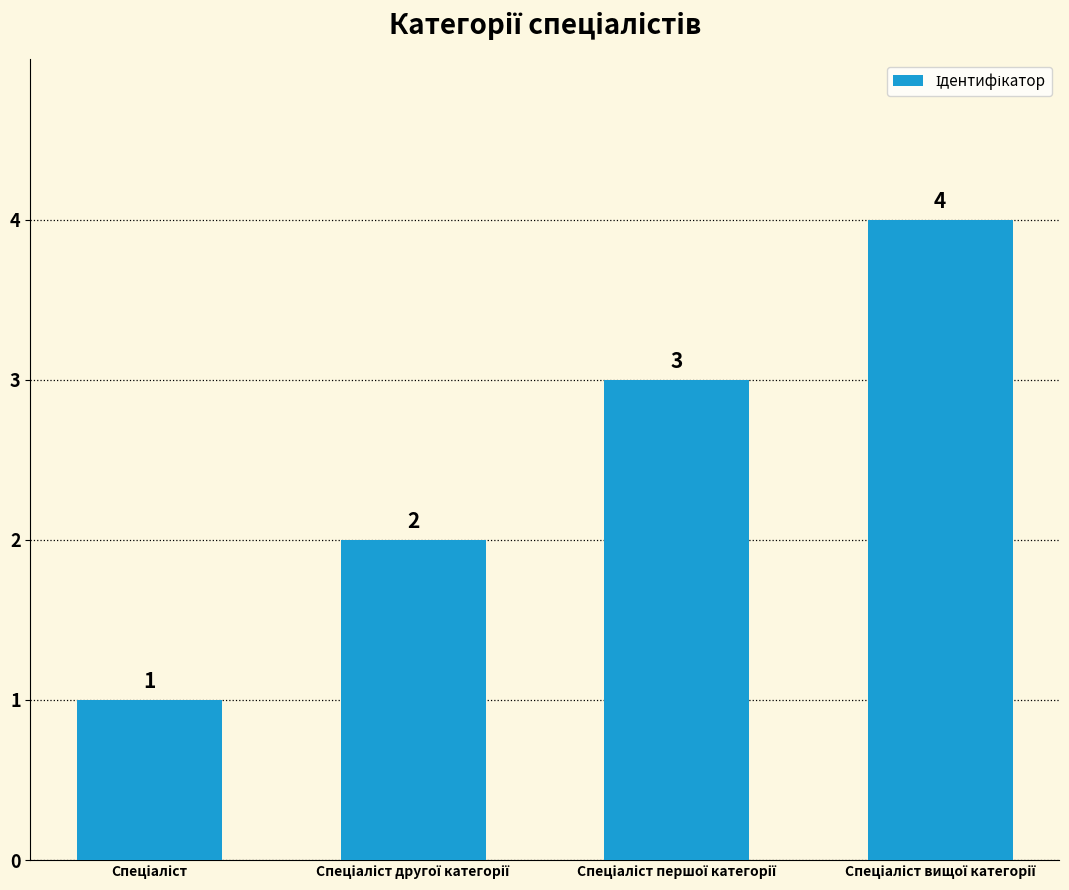

How many bars are there in total?

4